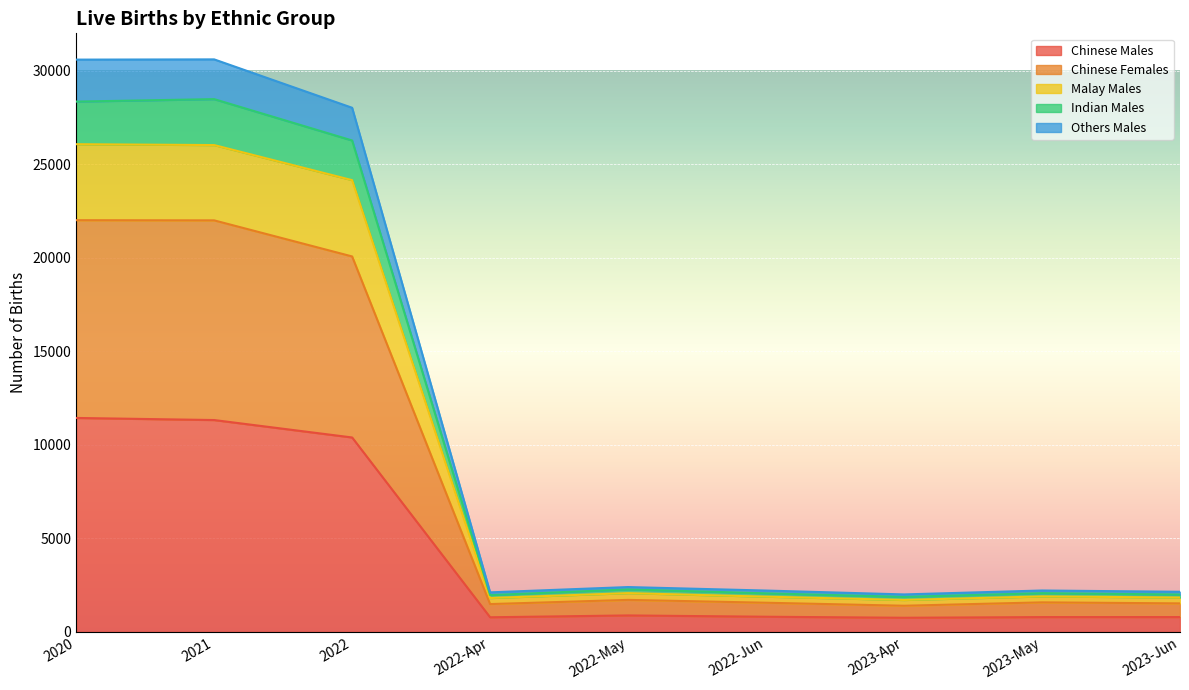

How many categories are shown in the chart?

9